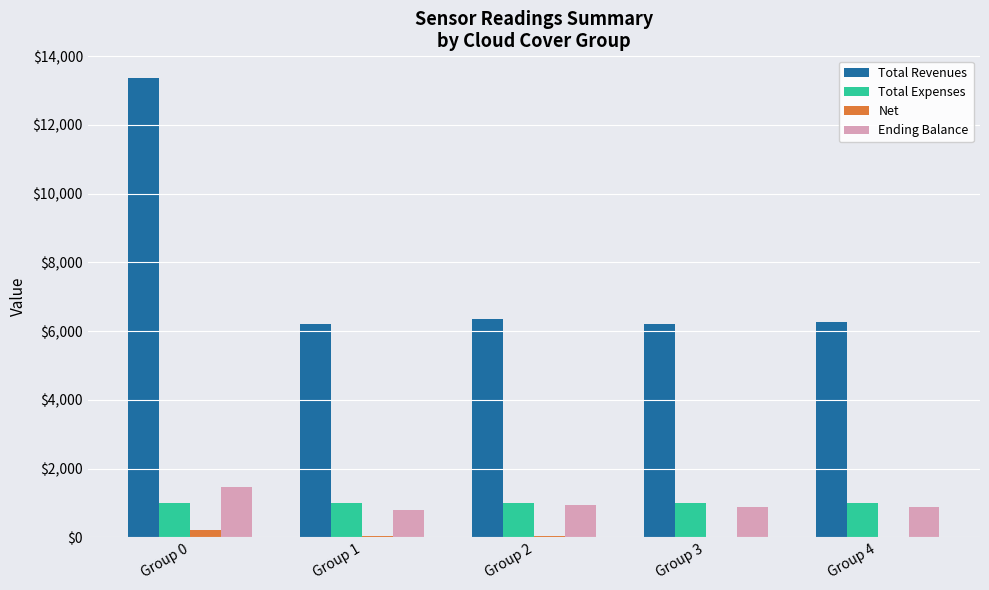

Read the Total Revenues value at Group 0.

13357.3